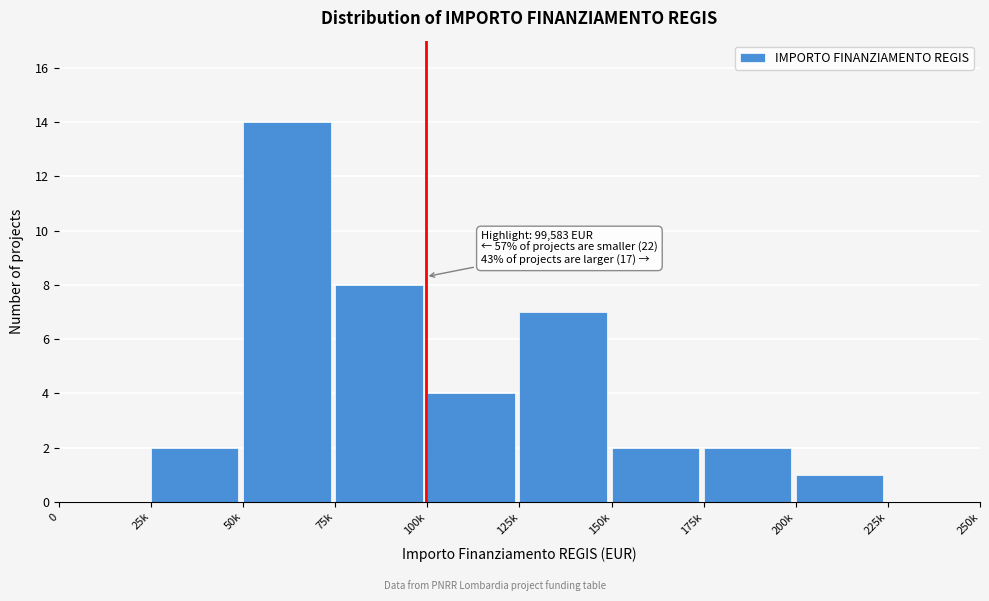

Reading right to left, list all the values displayed in this chart.

225k=0	200k=1	175k=2	150k=2	125k=7	100k=4	75k=8	50k=14	25k=2	0=0